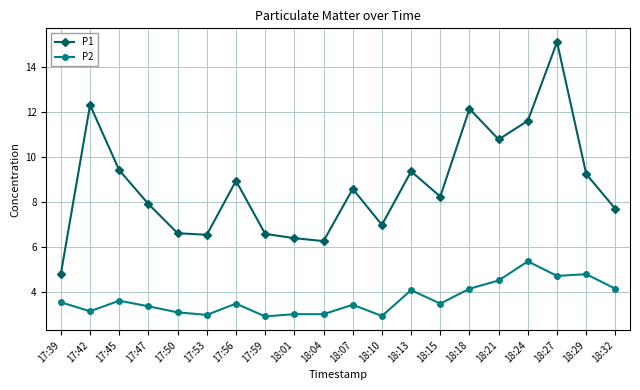

True or false: P2 and P1 cross at least once.

False